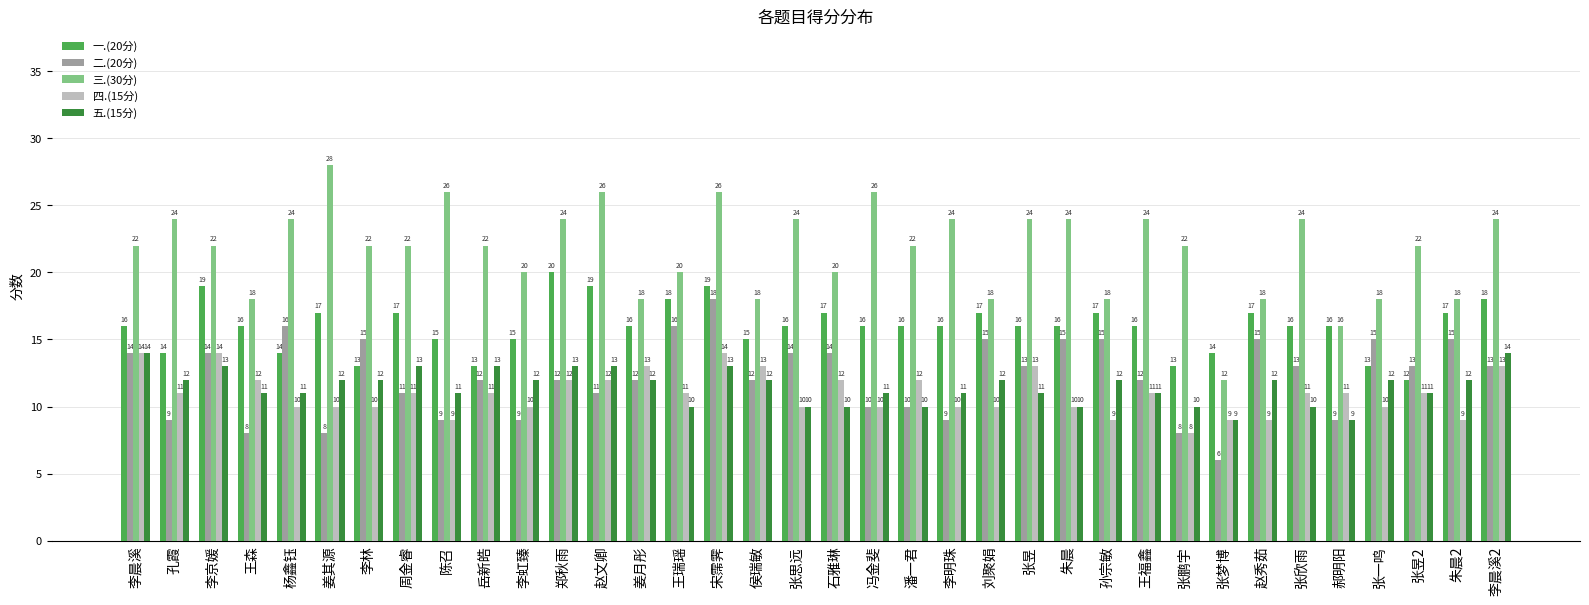

At which category does the chart reach its minimum across all series?

张梦博